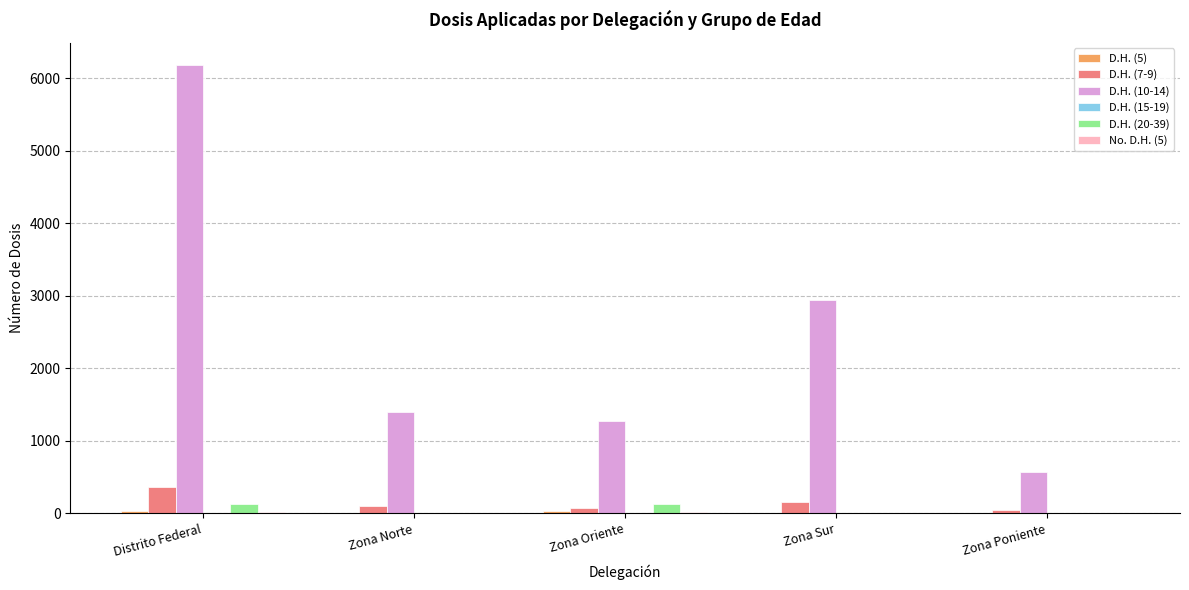

How many groups of bars are there?

5